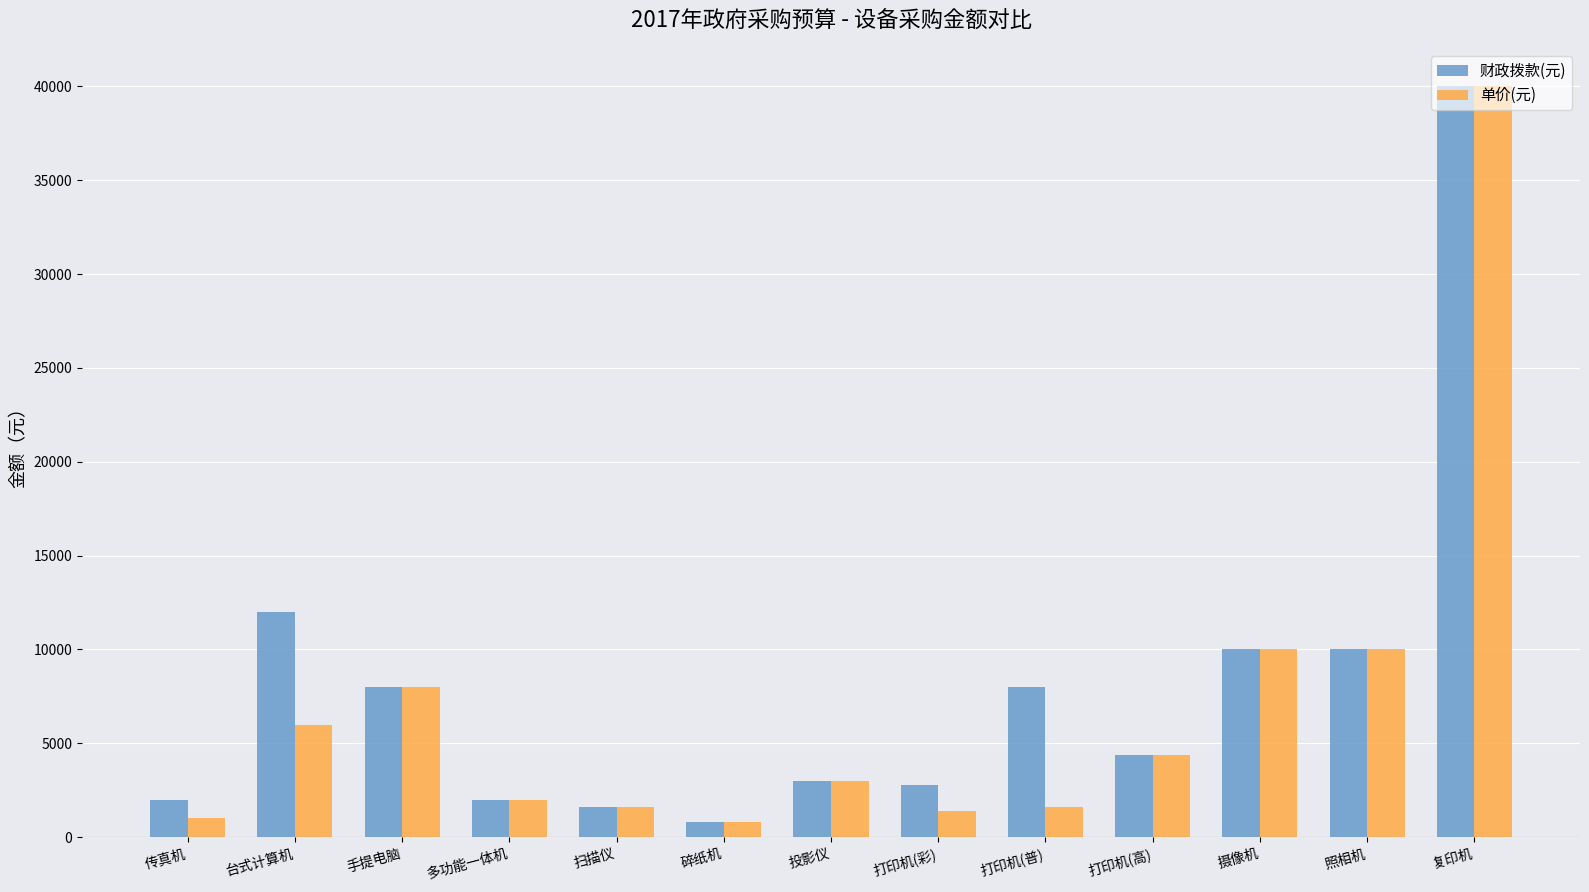

How many data points does each series have?

13